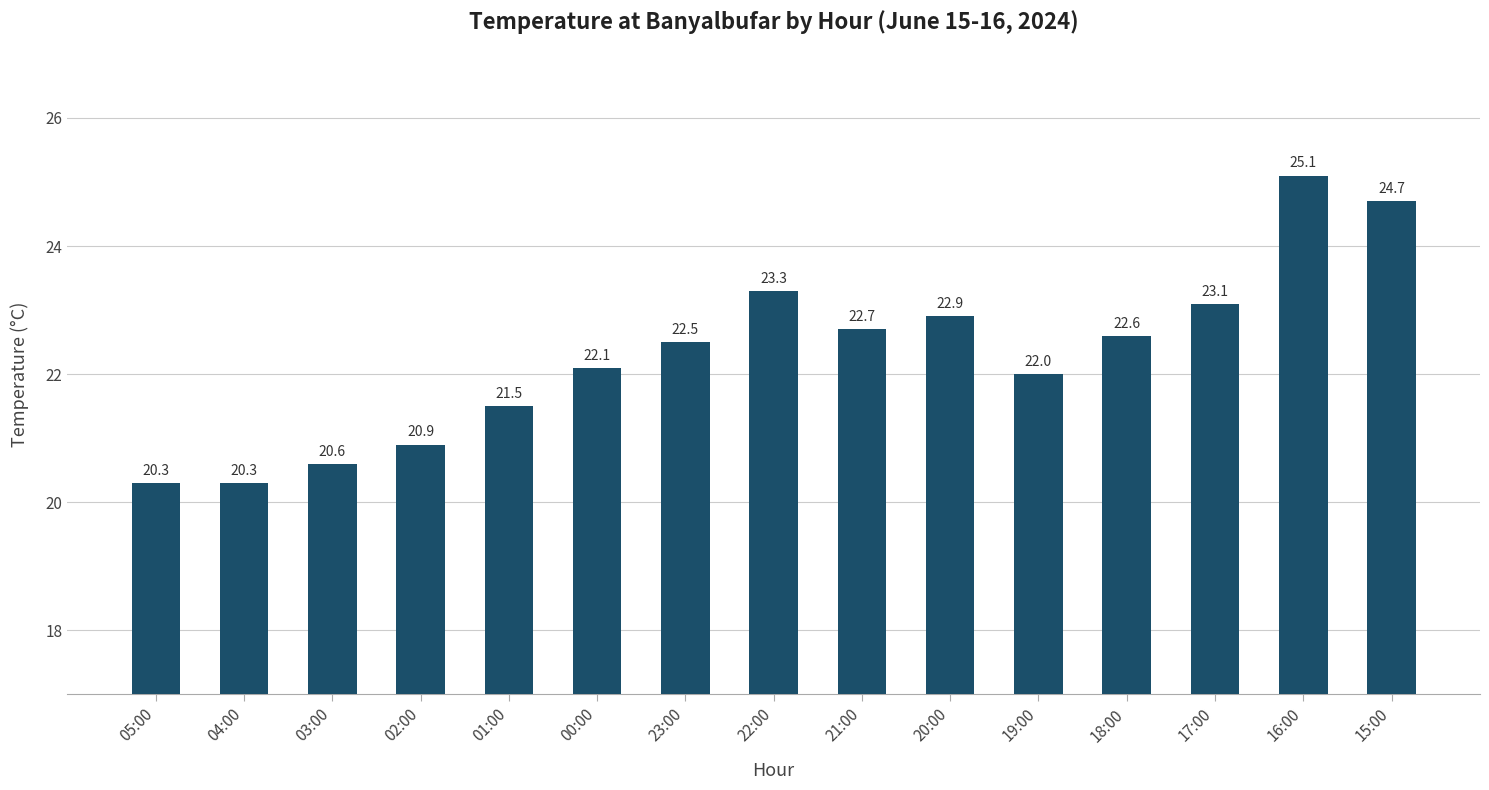

What is the difference between the values at 15:00 and 00:00?

2.6